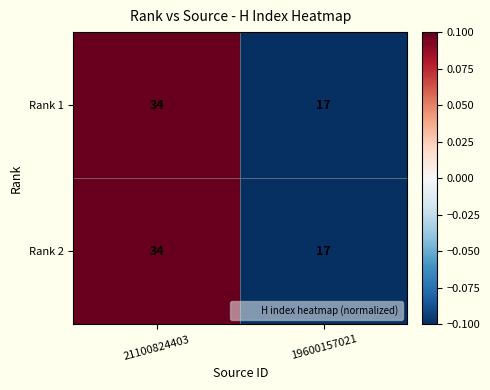

Reading left to right, list all the values displayed in this chart.

Rank 1: 21100824403=34	19600157021=17
Rank 2: 21100824403=34	19600157021=17